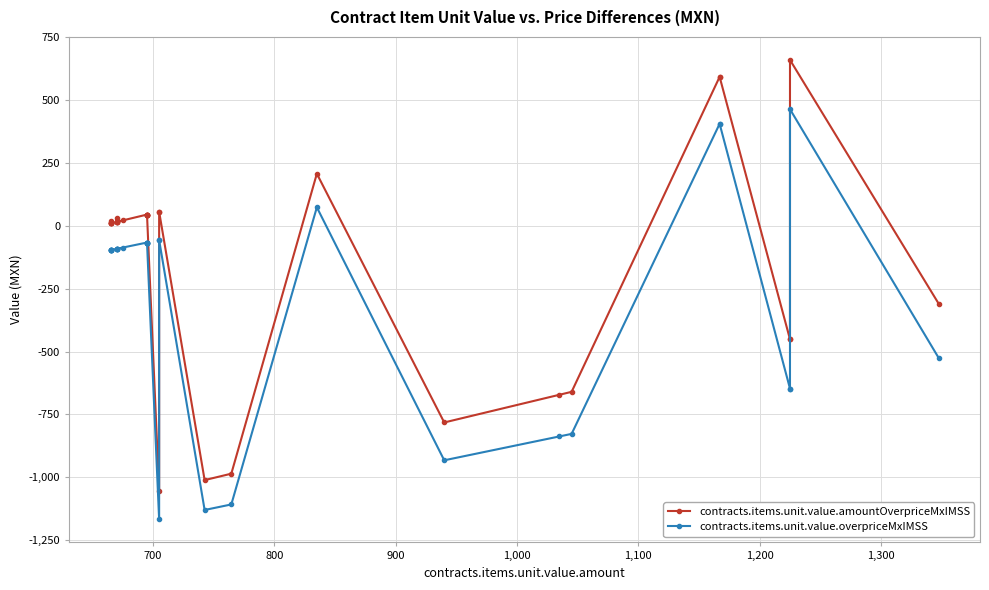

Which series has the largest total across all categories?

contracts.items.unit.value.amountOverpriceMxIMSS